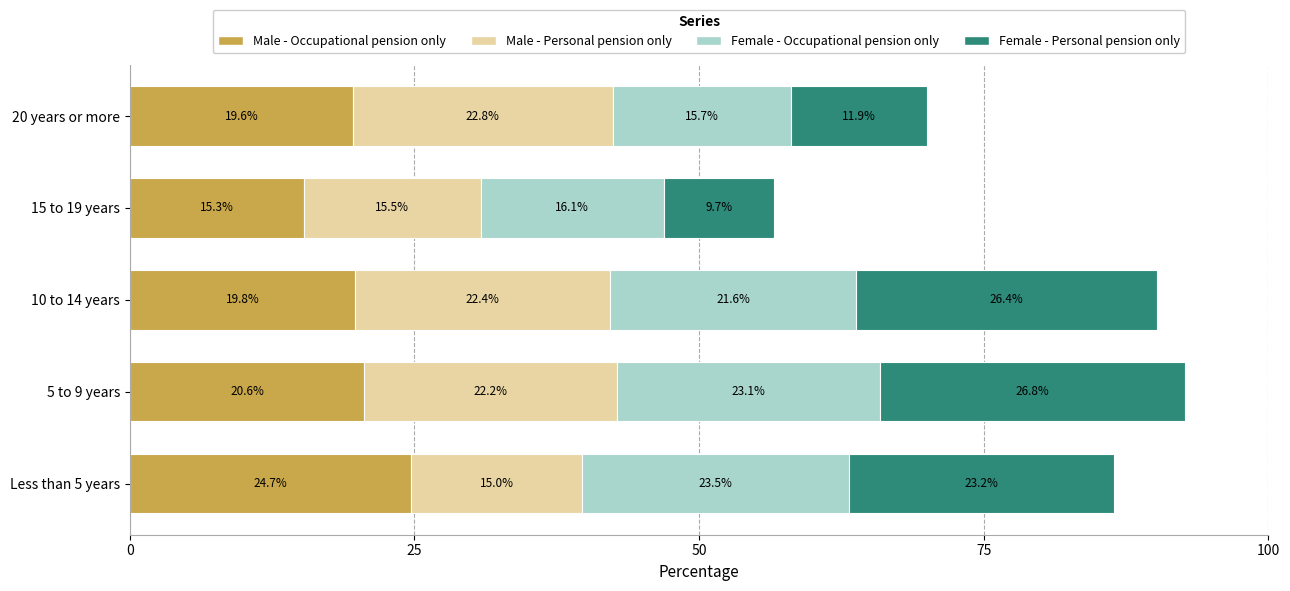

True or false: Male - Occupational pension only has a value of 15.3 at 15 to 19 years.

True